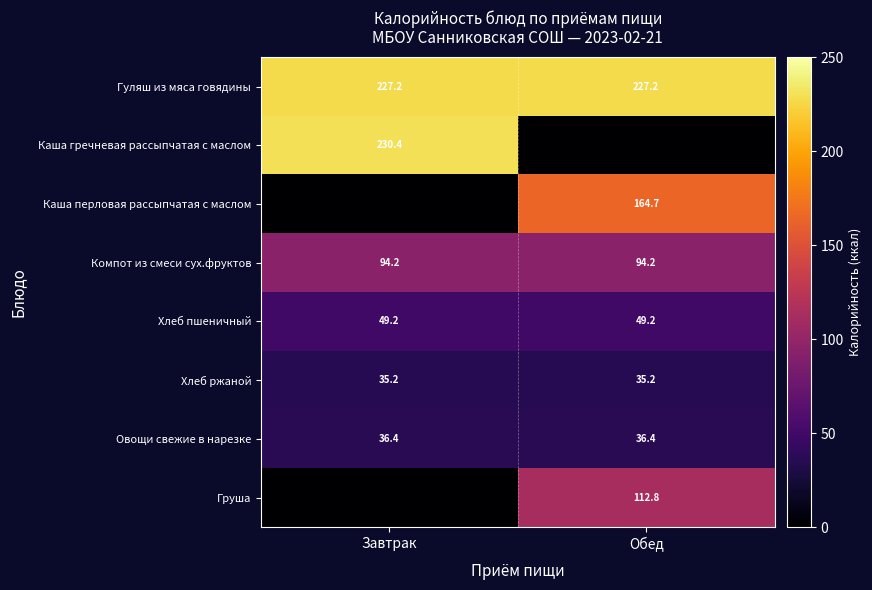

Is it true that Овощи свежие в нарезке equals 36.4 at Обед?

True